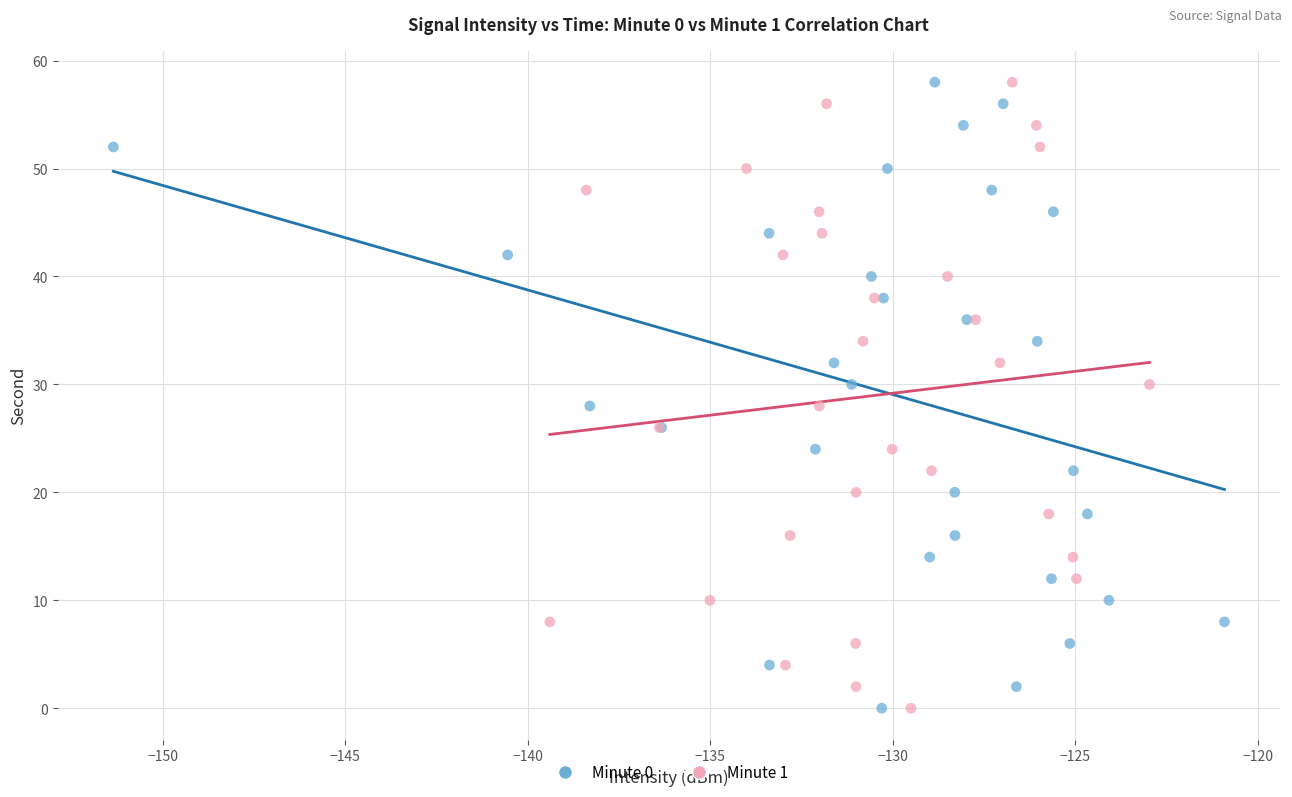

What are all the series names shown in the legend?

Minute 0, Minute 1